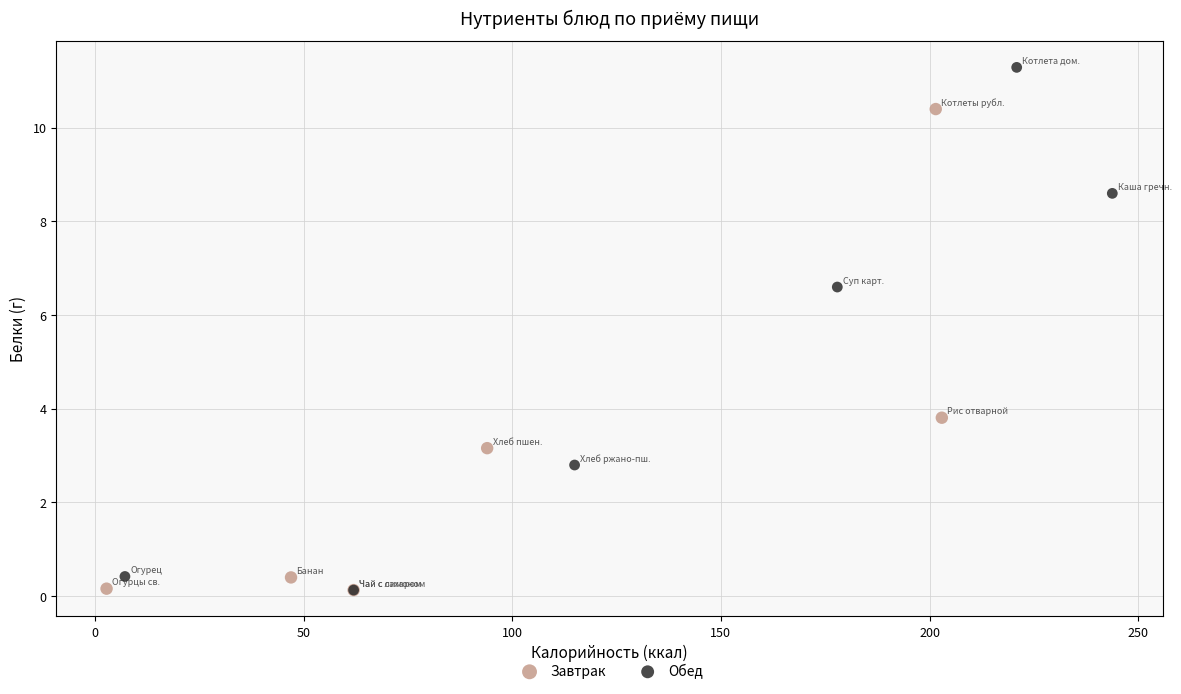

Which series contains the highest Y value?

Обед